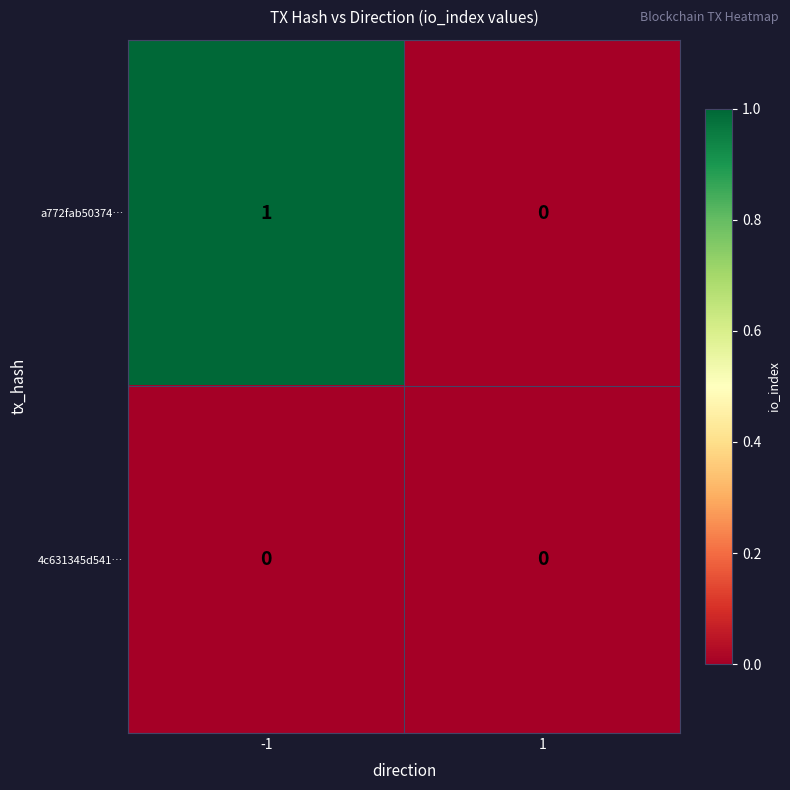

Reading right to left, what are all the values shown in this chart?

a772fab50374…: 0	1
4c631345d541…: 0	0